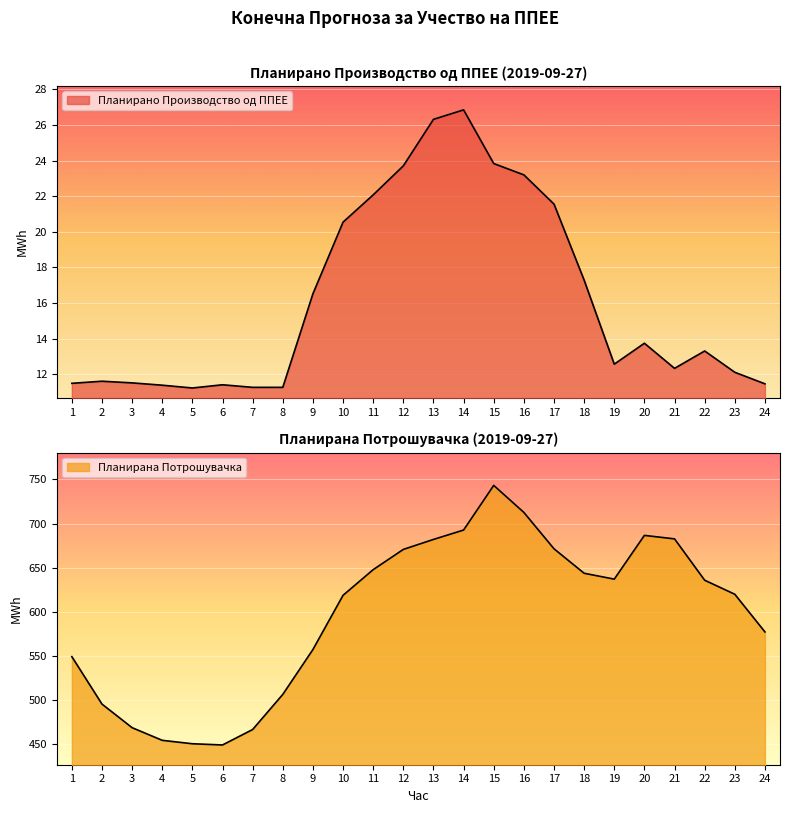

List the series in order of their overall mean, highest first.

Планирана Потрошувачка, Планирано Производство од ППЕЕ